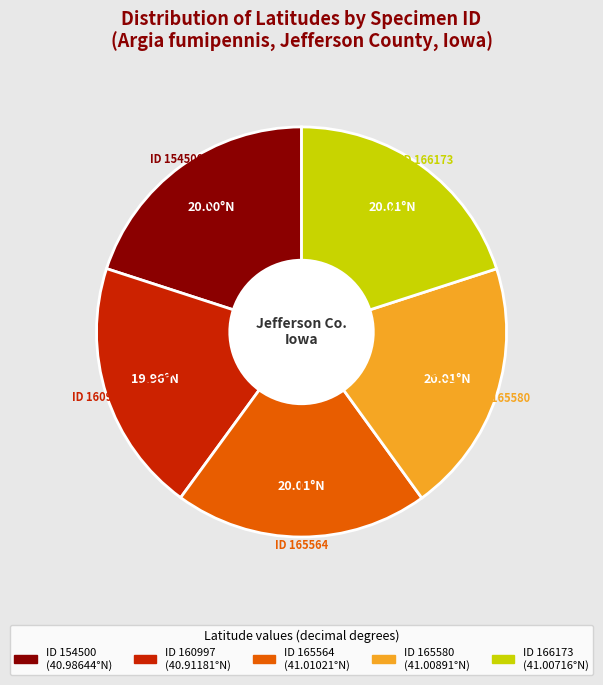

Is there any slice that represents more than half of the pie?

No